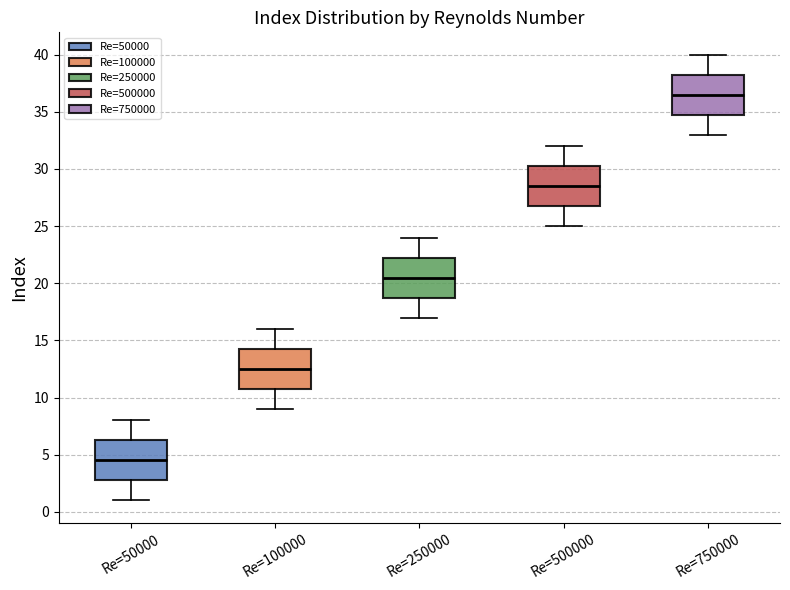

Reading left to right, read every box against the y-axis: the position of its median line, the range the box covers, and the ends of its whiskers. The values are not printed on the chart, so give them approximately, as read against the axis.

Re=50000: median 4.5, box 3.0 to 6.5, whiskers 1.0 to 8.0
Re=100000: median 12.5, box 11.0 to 14.5, whiskers 9.0 to 16.0
Re=250000: median 20.5, box 19.0 to 22.5, whiskers 17.0 to 24.0
Re=500000: median 28.5, box 27.0 to 30.5, whiskers 25.0 to 32.0
Re=750000: median 36.5, box 35.0 to 38.5, whiskers 33.0 to 40.0